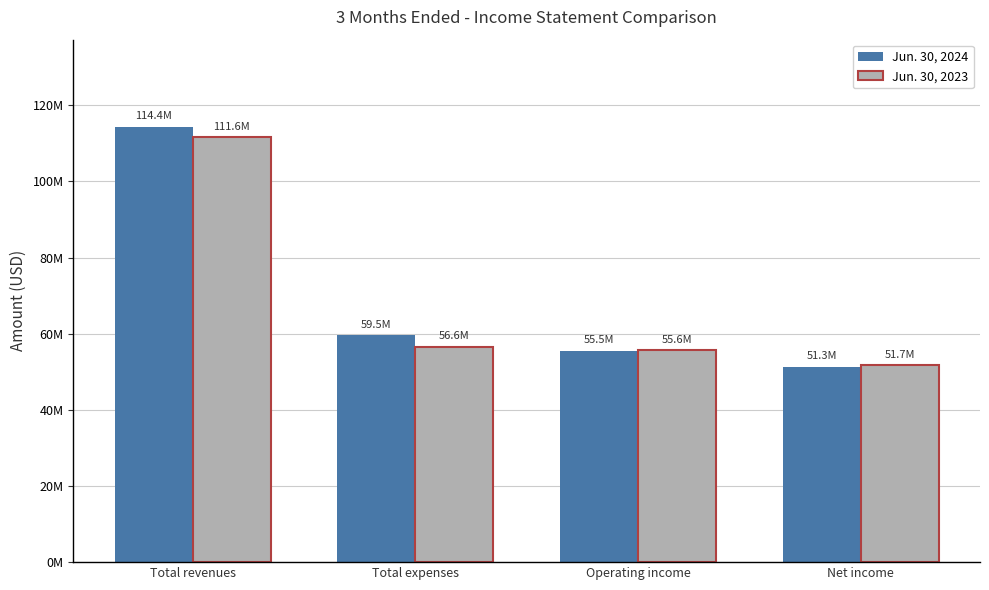

Reading left to right, list all the values displayed in this chart.

Jun. 30, 2024: Total revenues=114353042	Total expenses=59525460	Operating income=55473525	Net income=51288140
Jun. 30, 2023: Total revenues=111562907	Total expenses=56561033	Operating income=55622307	Net income=51721137